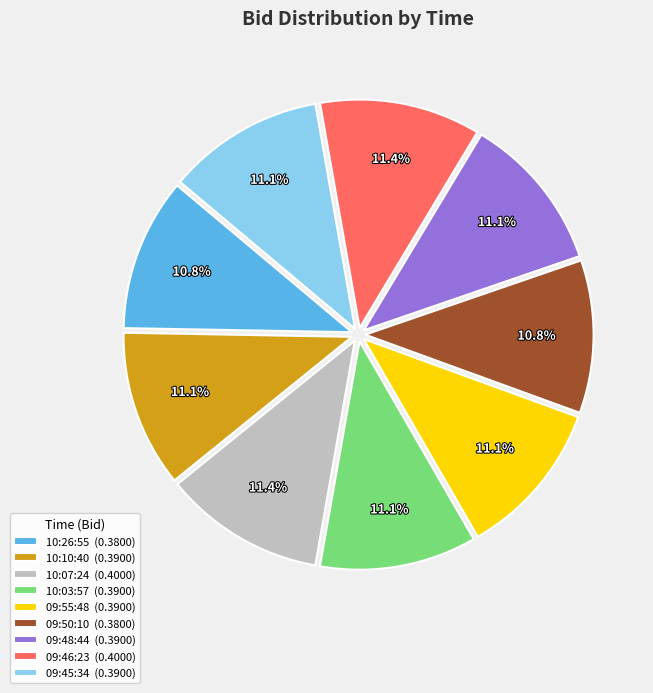

What portion of the pie excludes 09:46:23 (0.4000)?

88.6%